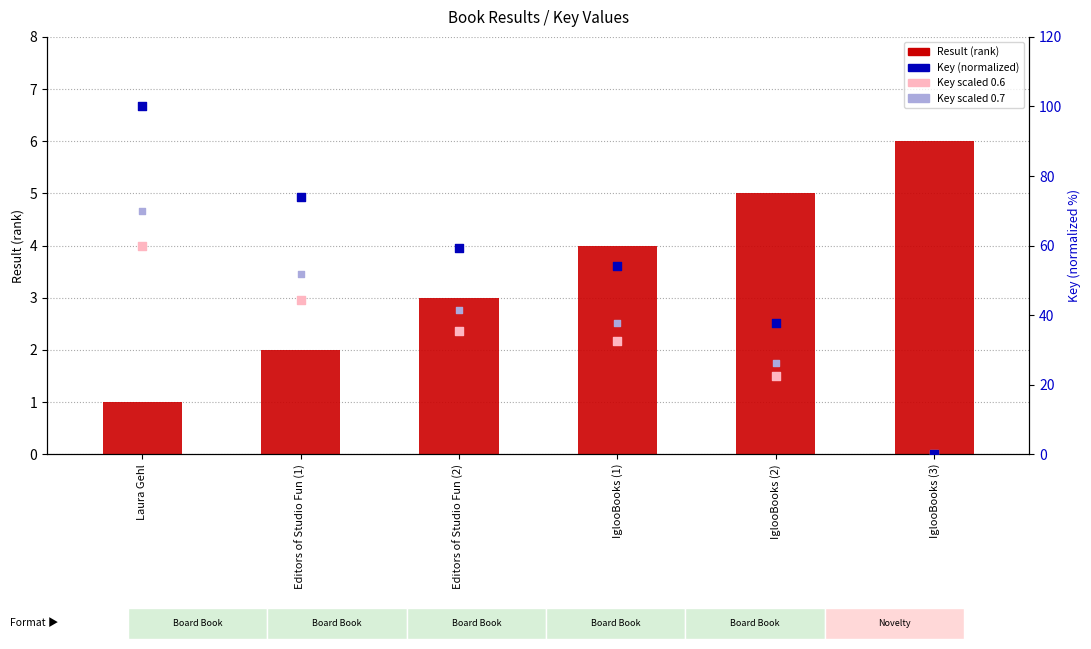

What are all the series names shown in the legend?

Result (rank), Key (normalized), Key scaled 0.6, Key scaled 0.7